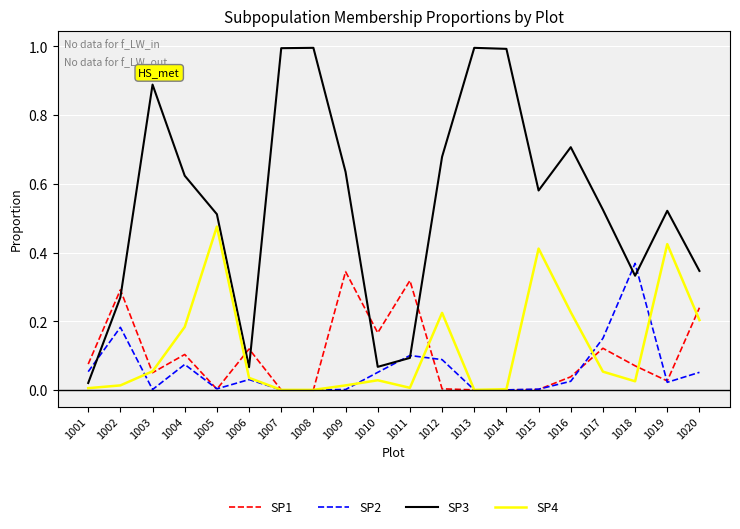

After their last crossing, which series has the higher values: SP3 or SP1?

SP3